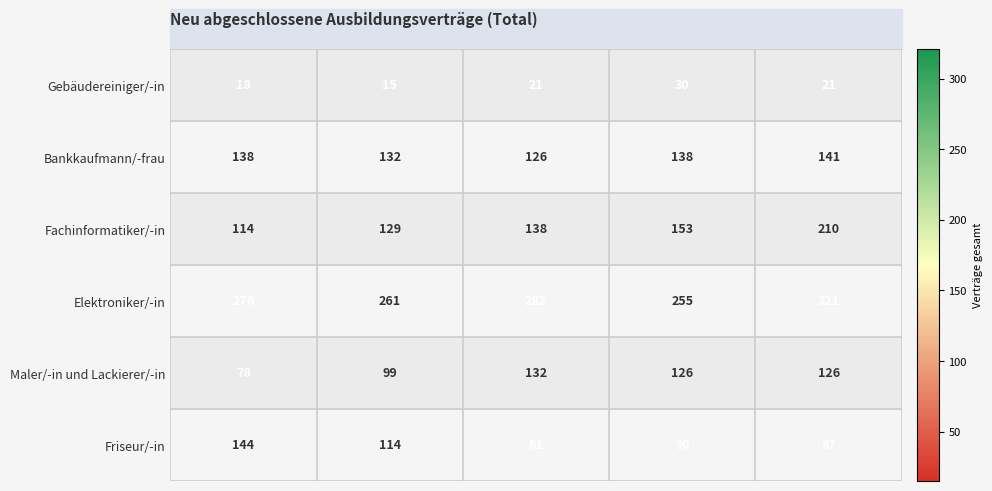

Count the number of data series in this chart.

6